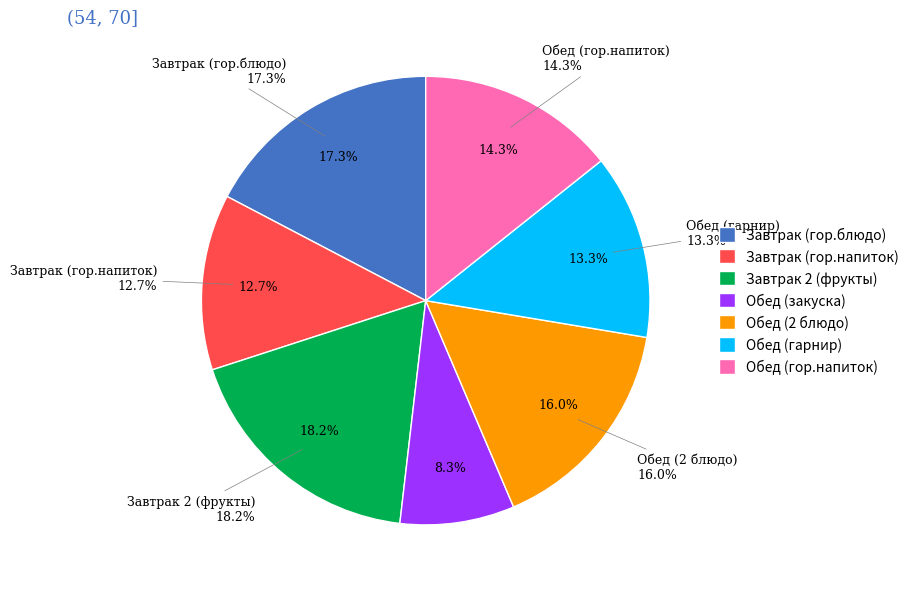

Combined, what portion of the pie is Завтрак 2 (фрукты) and Завтрак (гор.напиток)?

30.8%